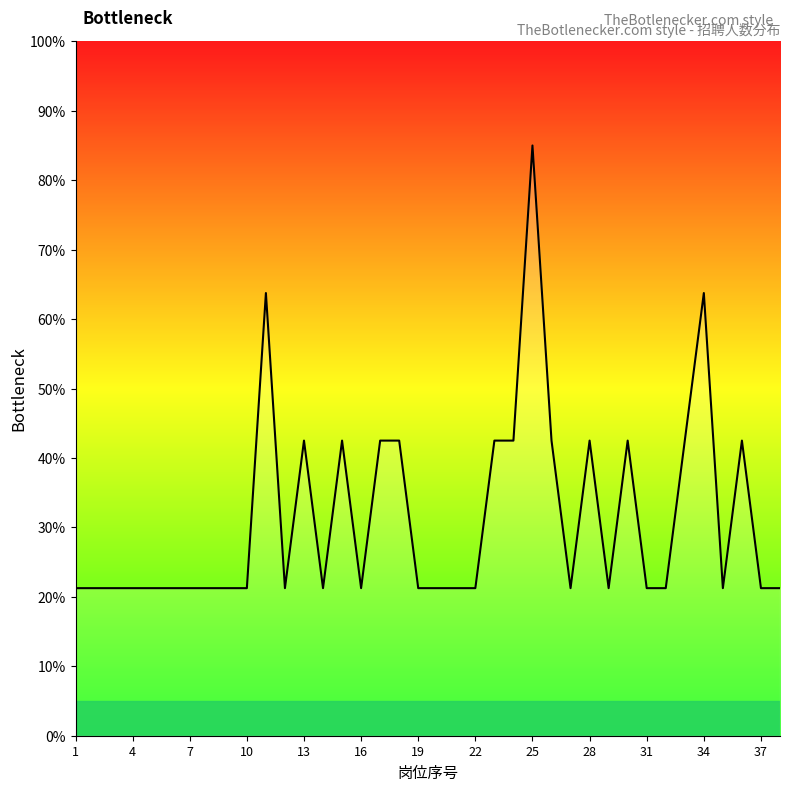

What is the maximum value shown in the chart?

85.0